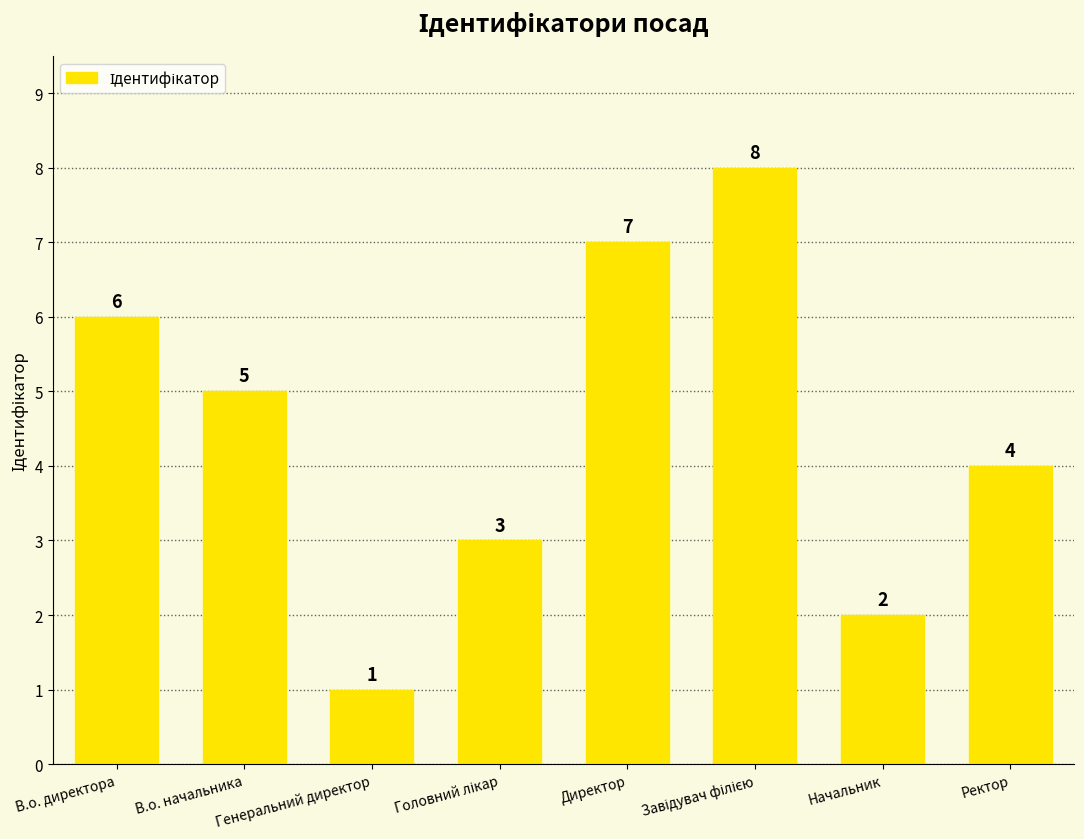

At which label is the value closest to 4?

Ректор